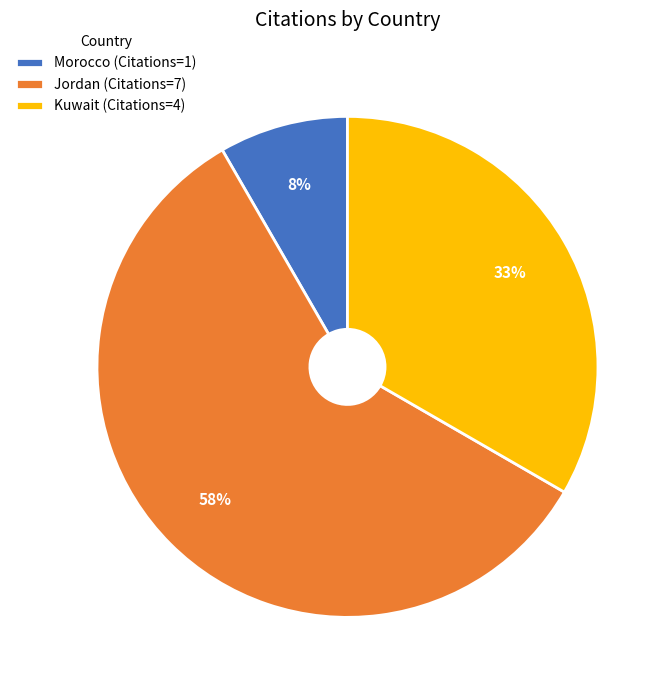

Do Morocco (Citations=1) and Jordan (Citations=7) together represent more than half of the pie?

Yes